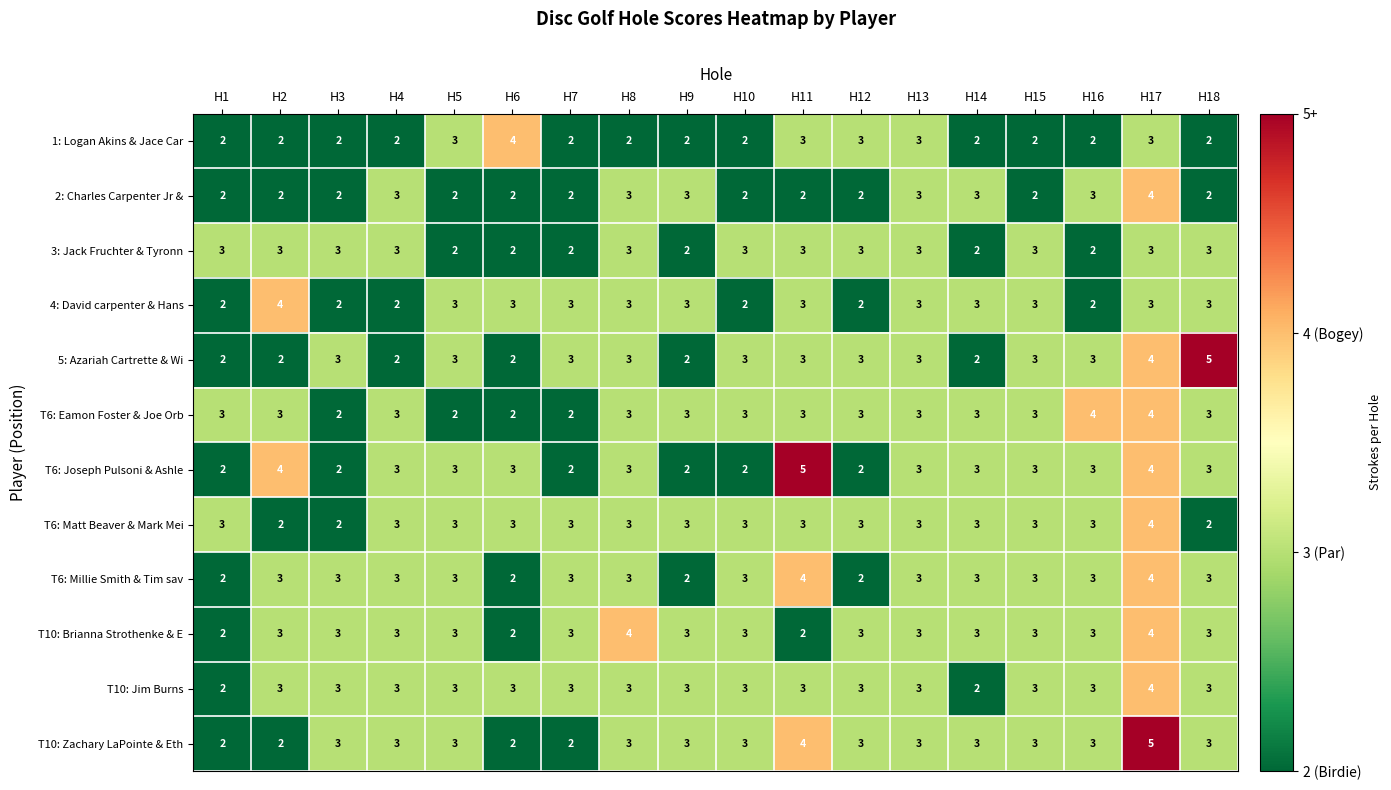

Count the T6: Matt Beaver & Mark Mei values in the range 3 to 4.

15